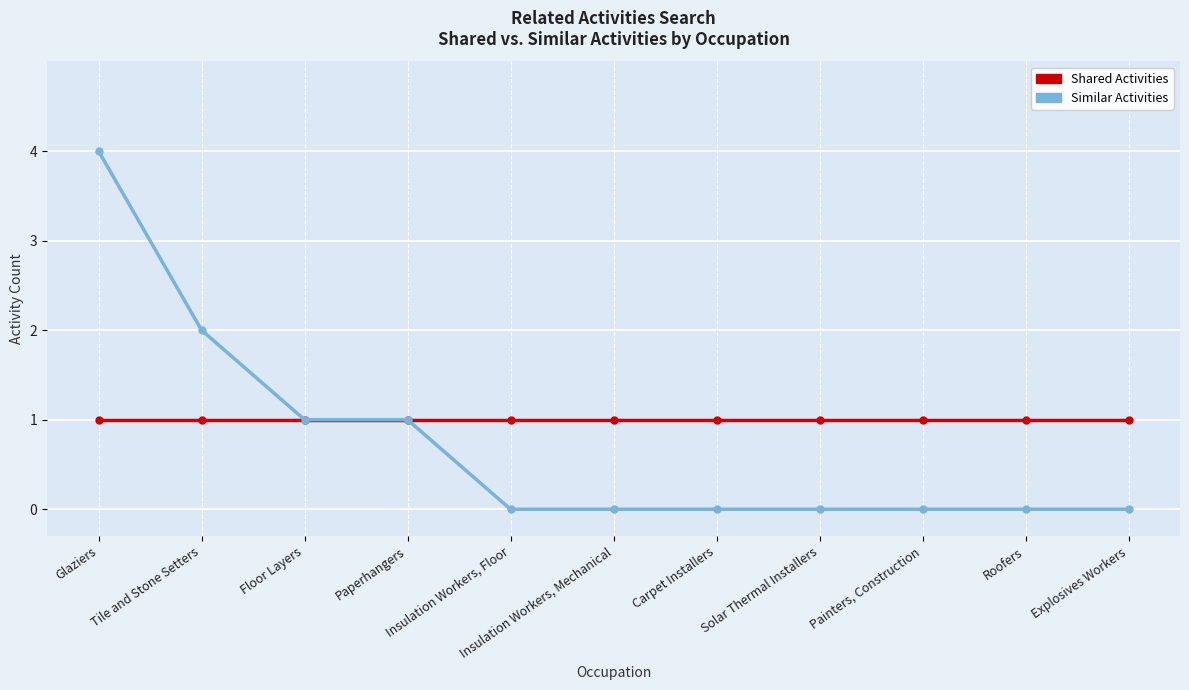

True or false: Similar Activities has a value of 1 at Floor Layers.

True